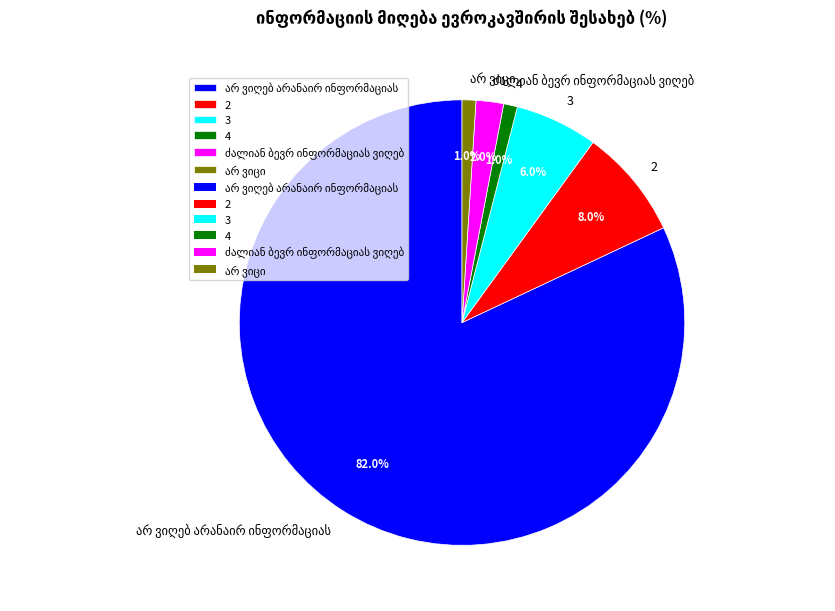

Combined, do 2 and 4 account for over 50%?

No